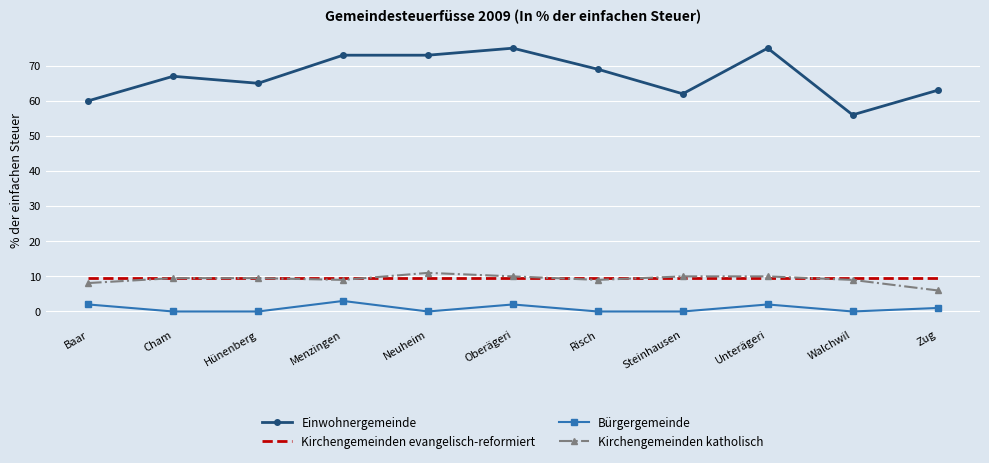

What is the average value of the Kirchengemeinden katholisch series?

9.2